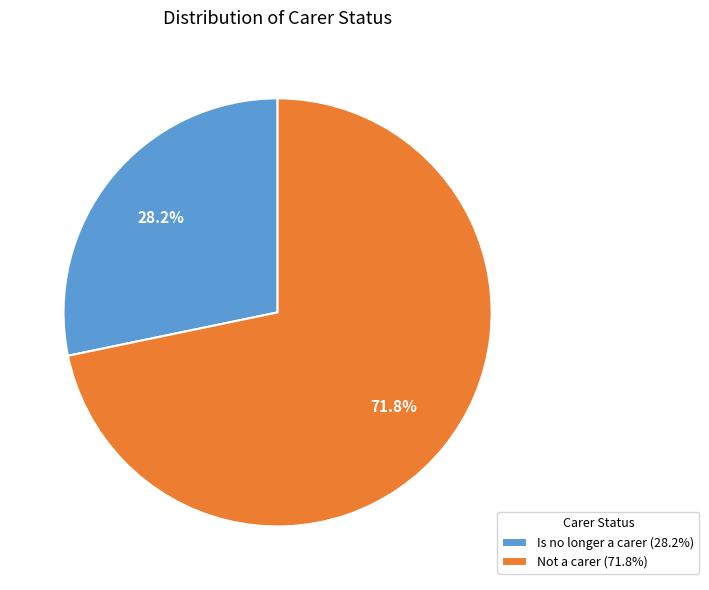

Which category has the biggest portion of the pie?

Not a carer